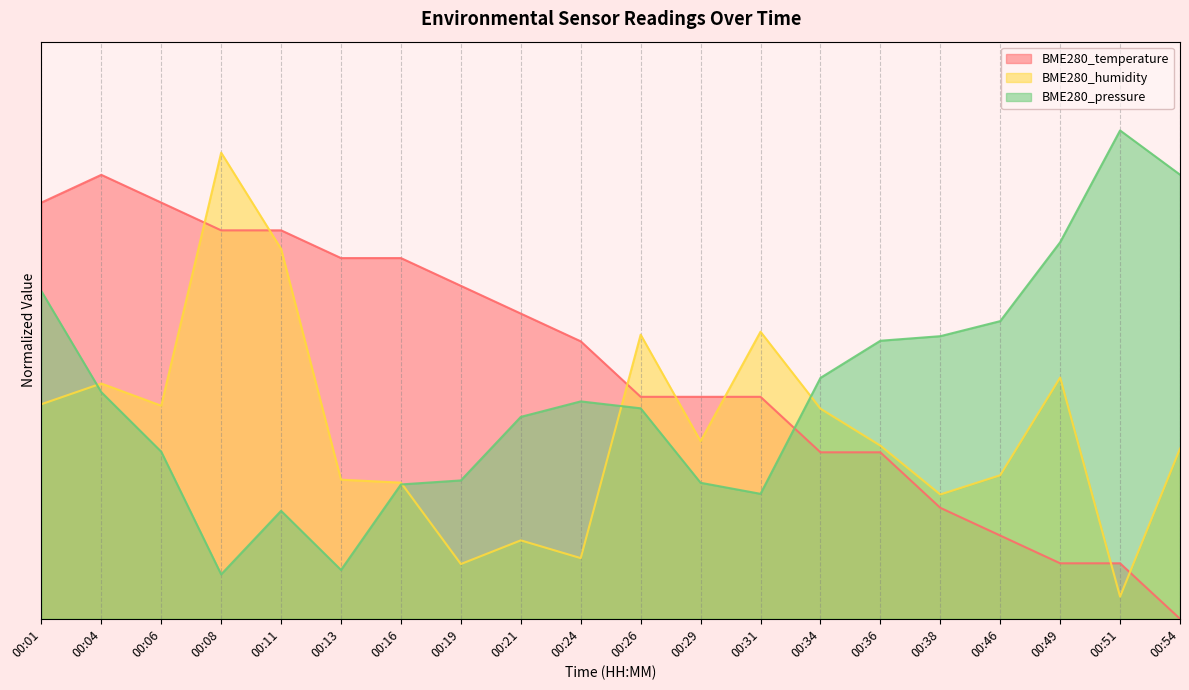

Which series ends up on top after the final intersection of BME280_temperature and BME280_pressure?

BME280_pressure